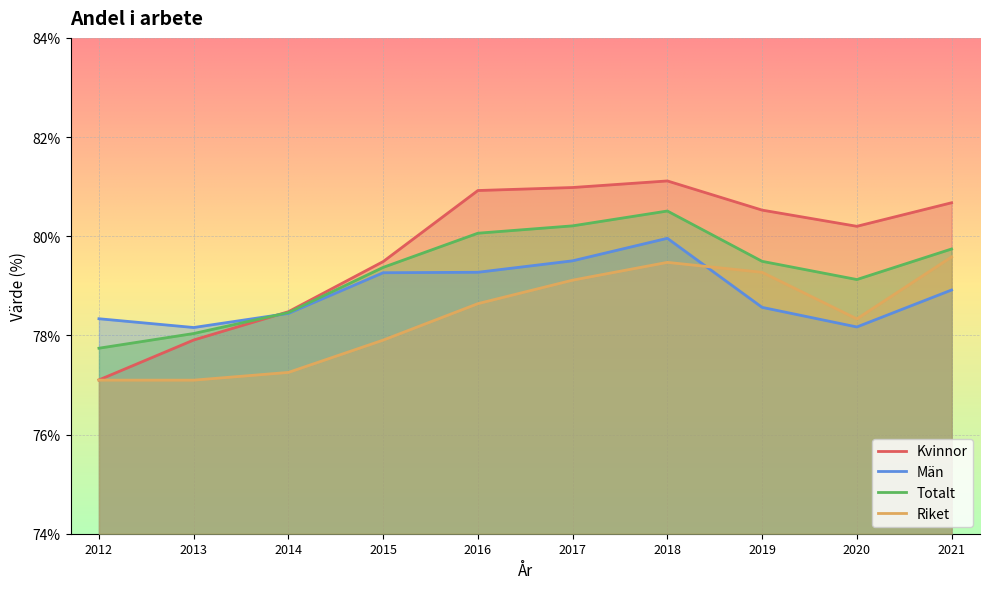

Which has a higher value, 2019 or 2017?

2017